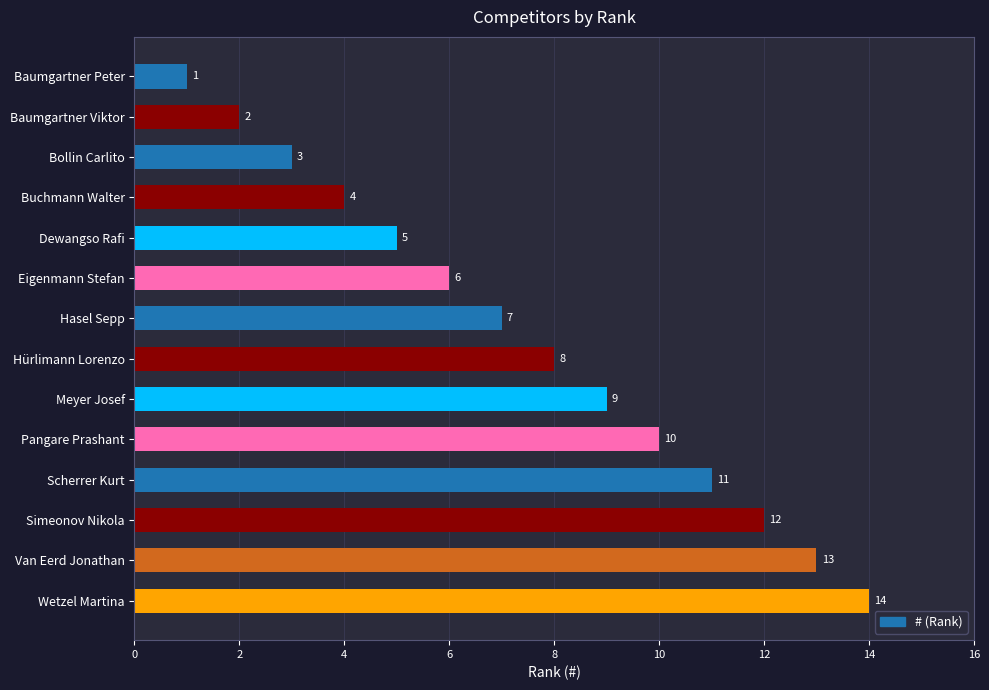

What is the label of the 11th bar from the top?

Scherrer Kurt